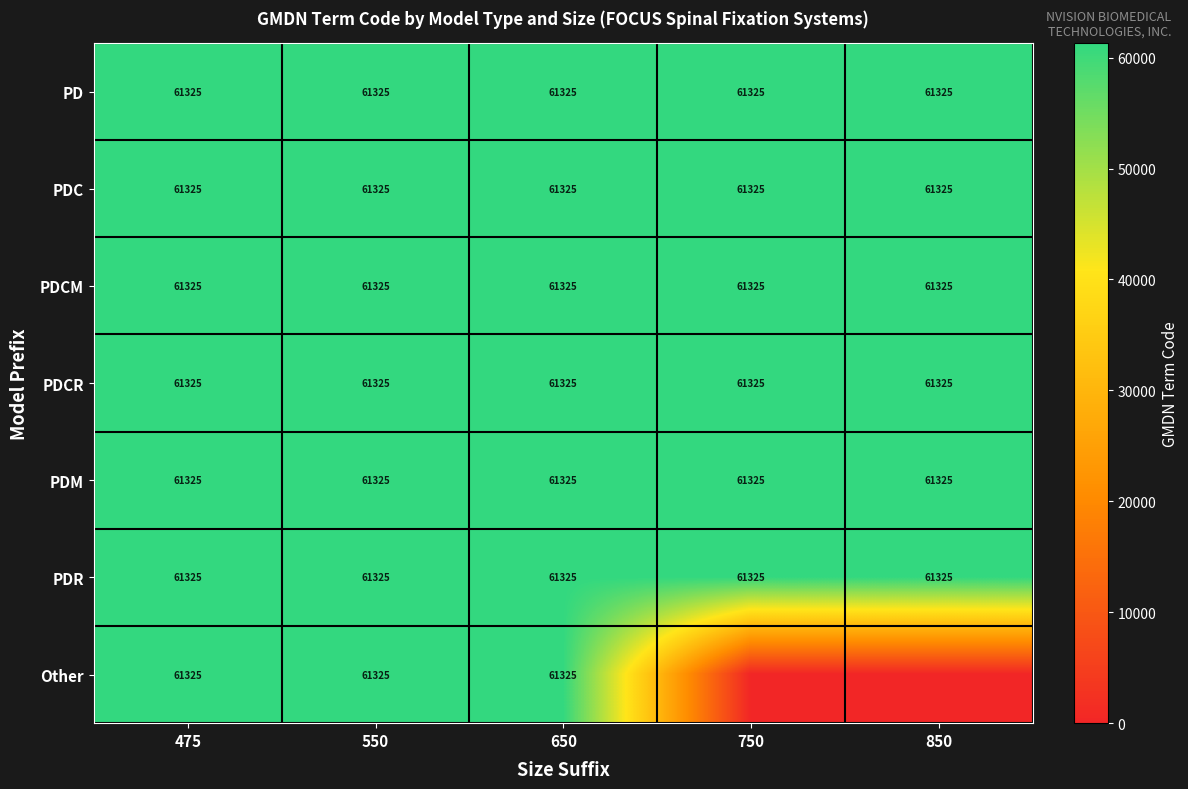

Read the PD value at 850.

61325